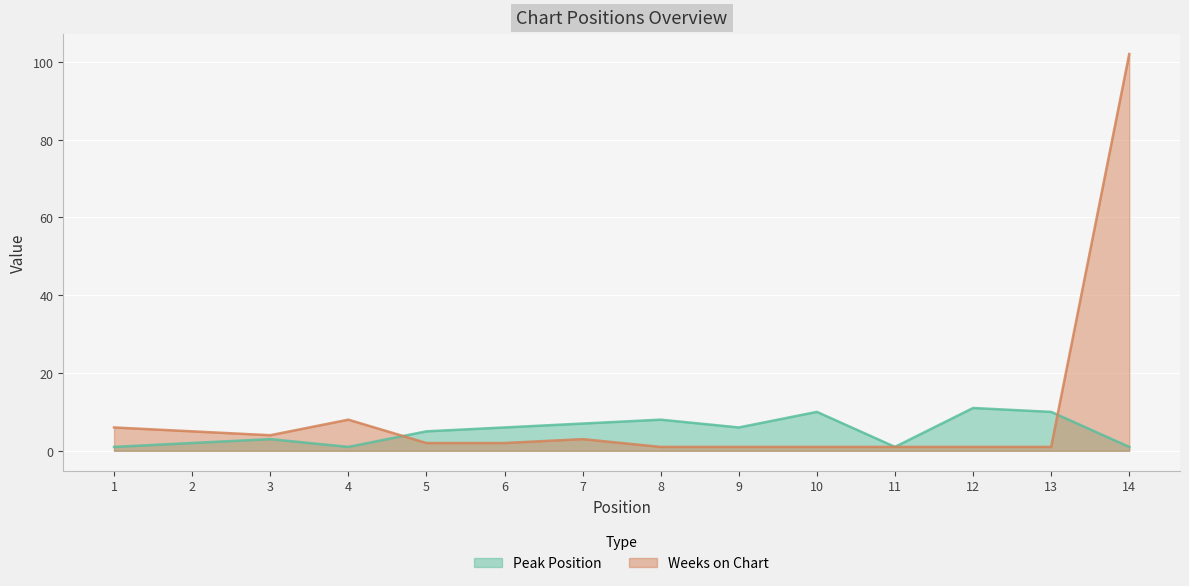

True or false: Peak Position has a value of 7 at 7.

True